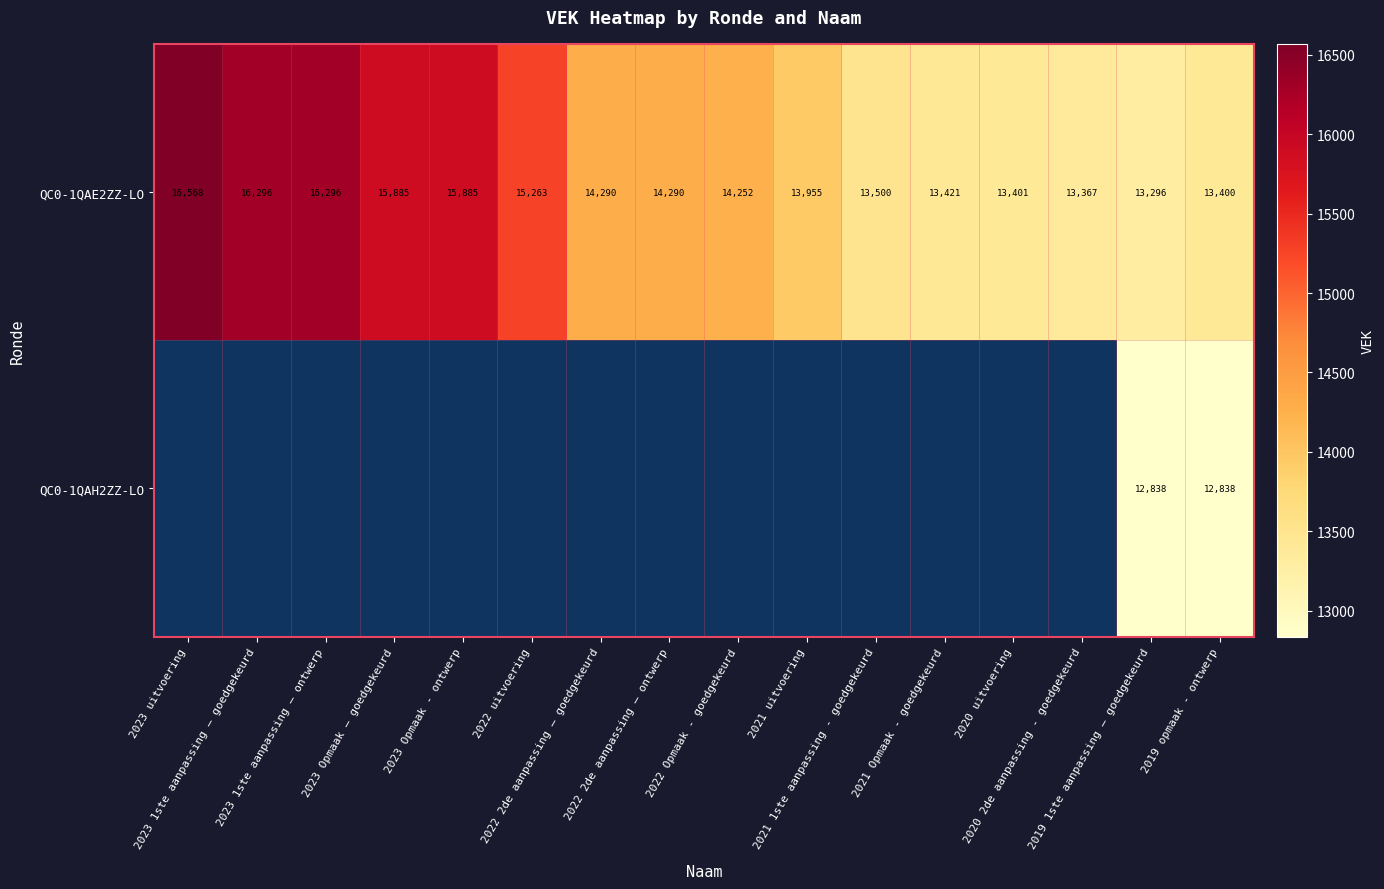

What is the sum of all QC0-1QAE2ZZ-LO values?

233365